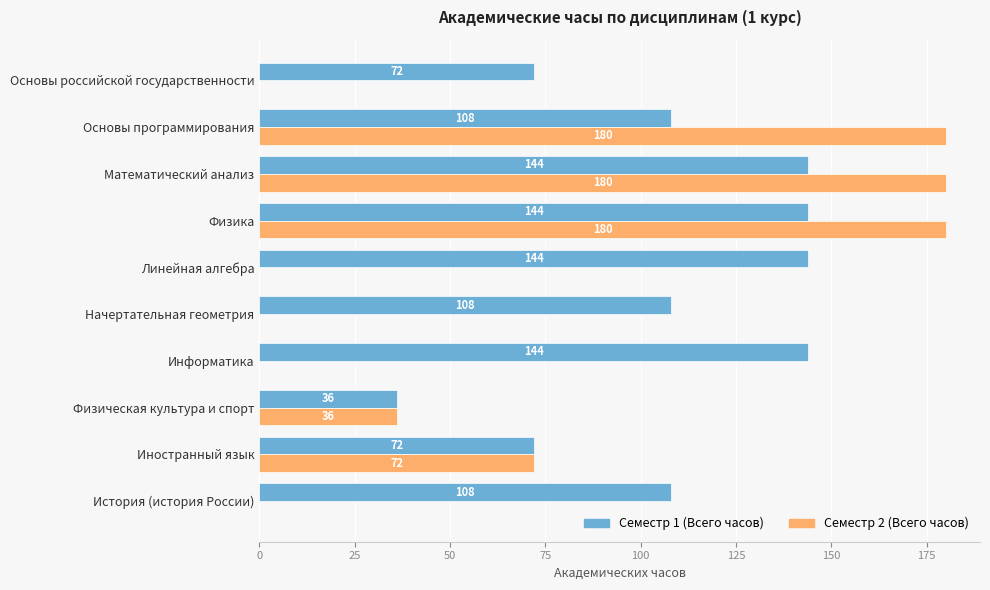

What is the highest value of the Семестр 2 (Всего часов) series?

180